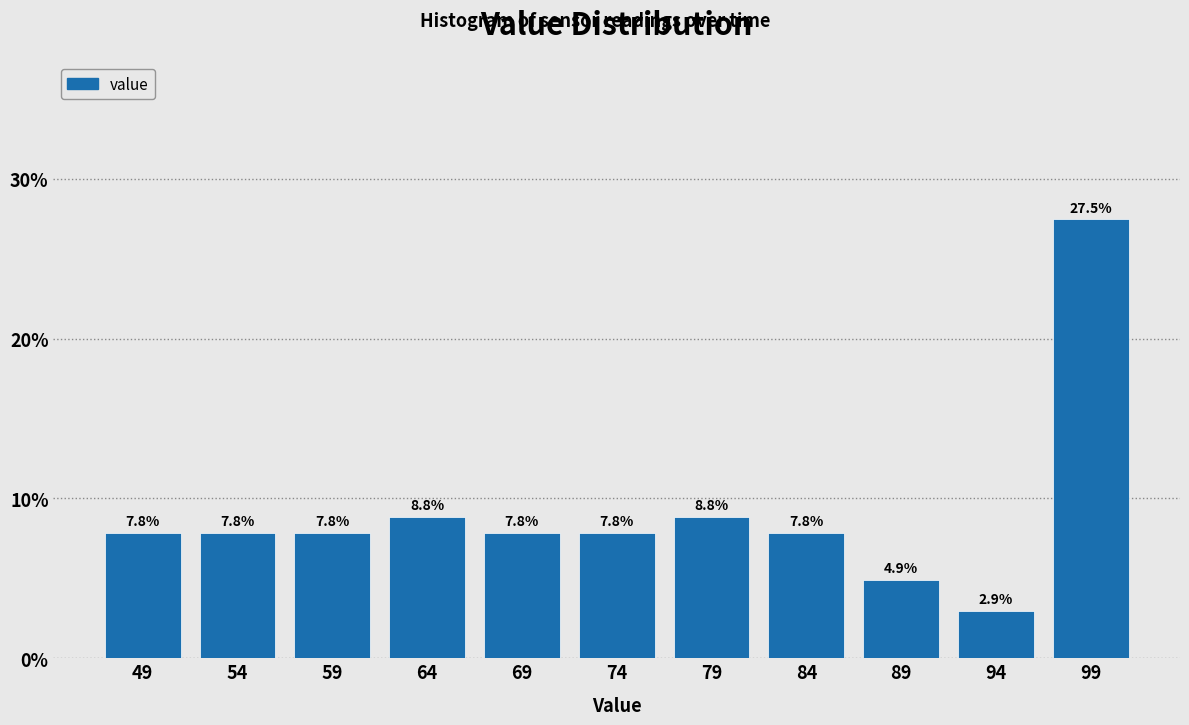

Reading left to right, transcribe this chart: for each bar, give the range it covers on the x-axis and its height.

47 to 52: 7.8
52 to 57: 7.8
57 to 62: 7.8
62 to 67: 8.8
67 to 72: 7.8
72 to 77: 7.8
77 to 82: 8.8
82 to 87: 7.8
87 to 92: 4.9
92 to 97: 2.9
97 to 102: 27.5